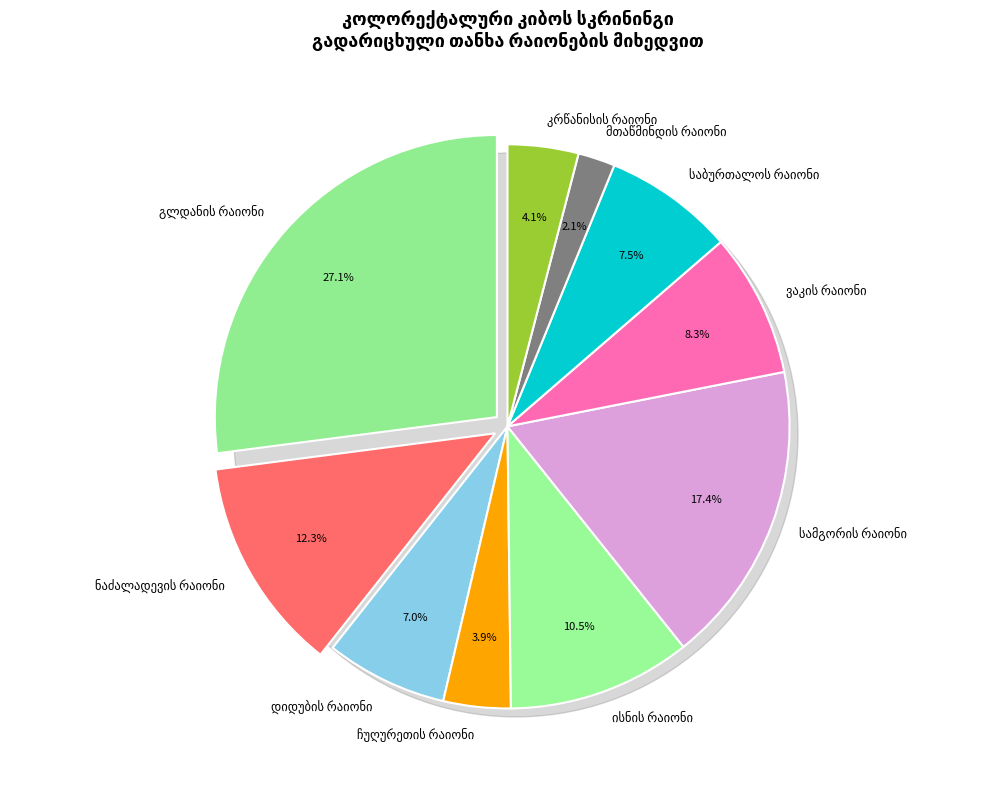

Is the sum of საბურთალოს რაიონი and დიდუბის რაიონი greater than half?

No